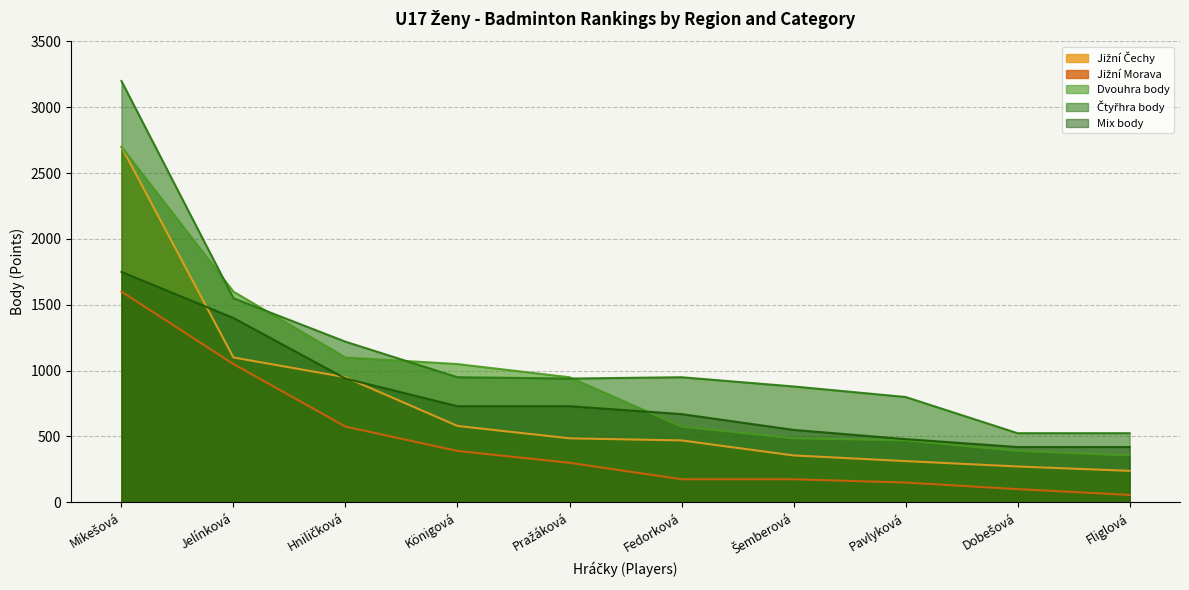

The value of Dvouhra body at Pražáková is 950. True or false?

True